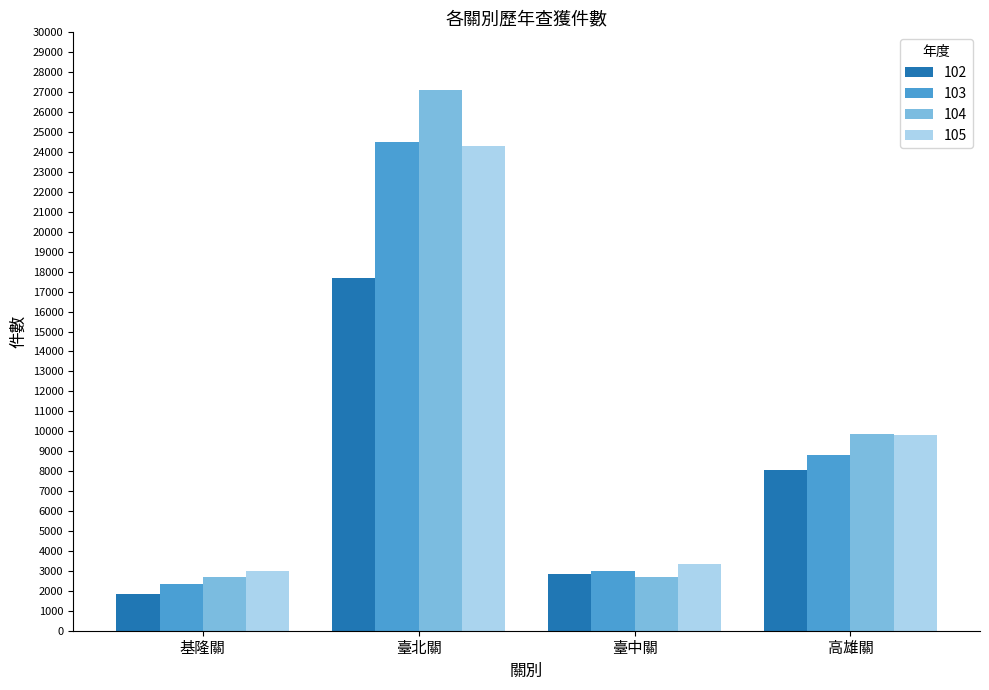

List the series in order of their overall mean, lowest first.

102, 103, 105, 104